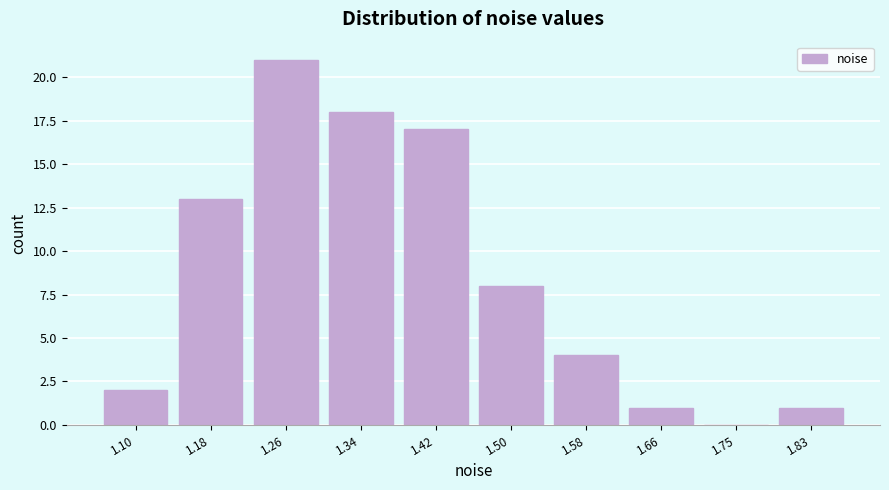

Reading left to right, extract all data points from this chart.

1.10=2	1.18=13	1.26=21	1.34=18	1.42=17	1.50=8	1.58=4	1.66=1	1.75=0	1.83=1